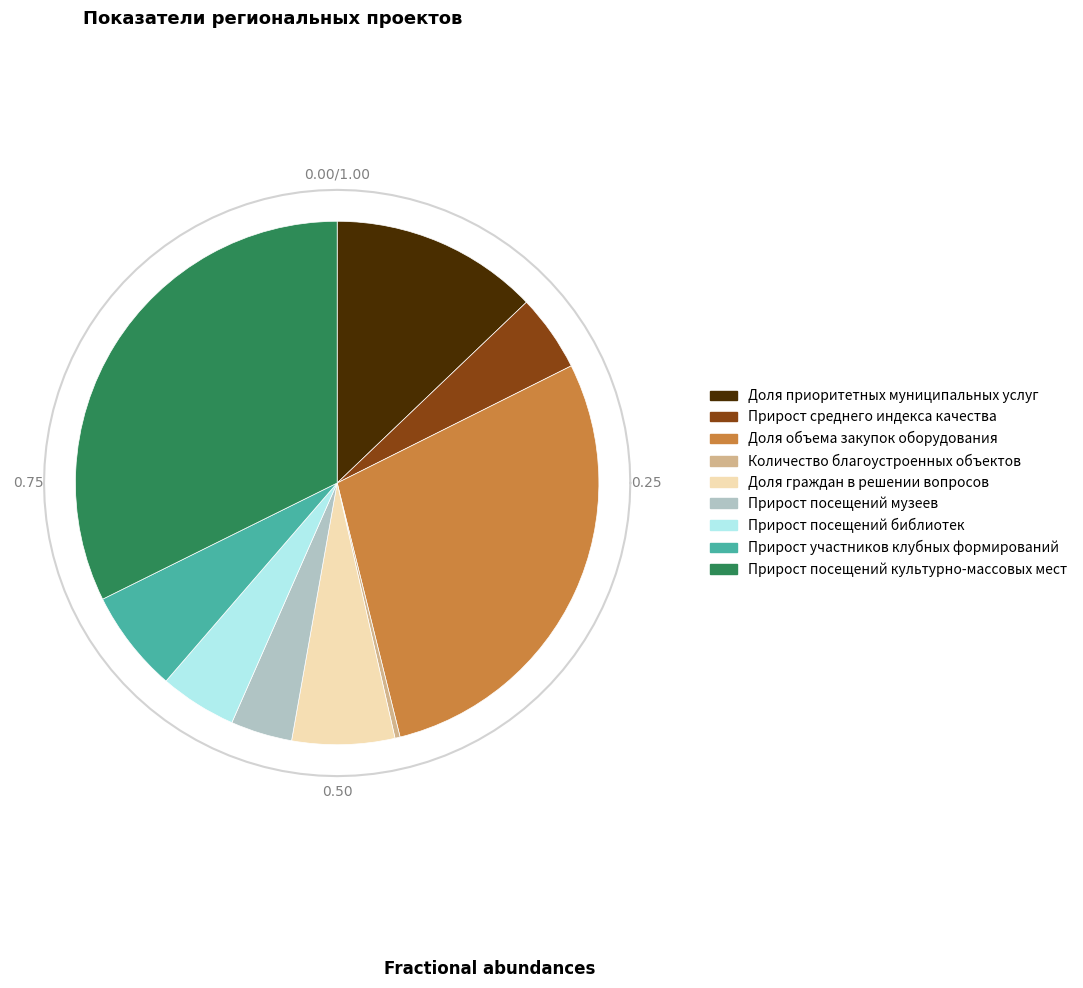

How much of the chart is everything except Прирост среднего индекса качества?

95.2%